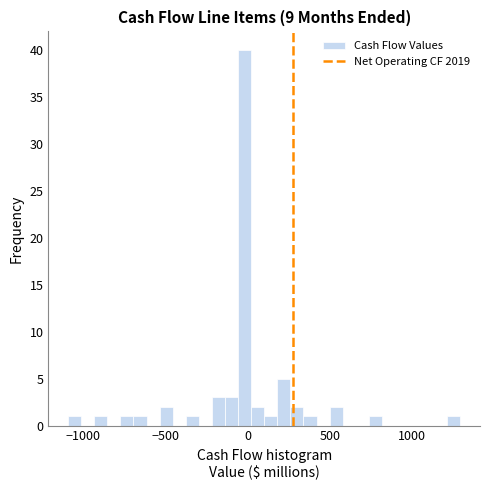

Around what value on the x-axis is the tallest bar? Give the approximate position of its centre, as read against the axis.

0